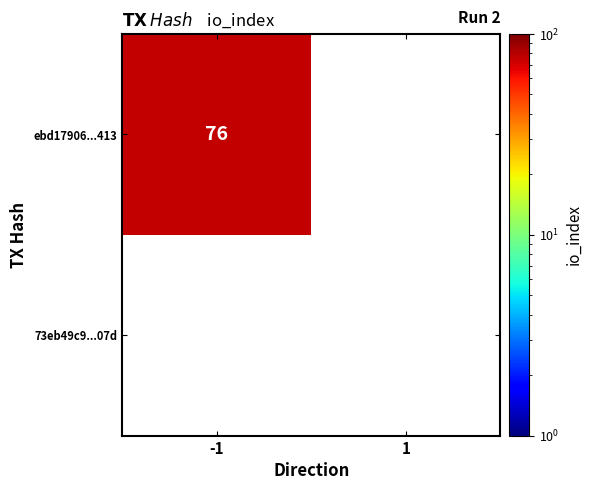

The value of ebd17906...413 at -1 is 76. True or false?

True